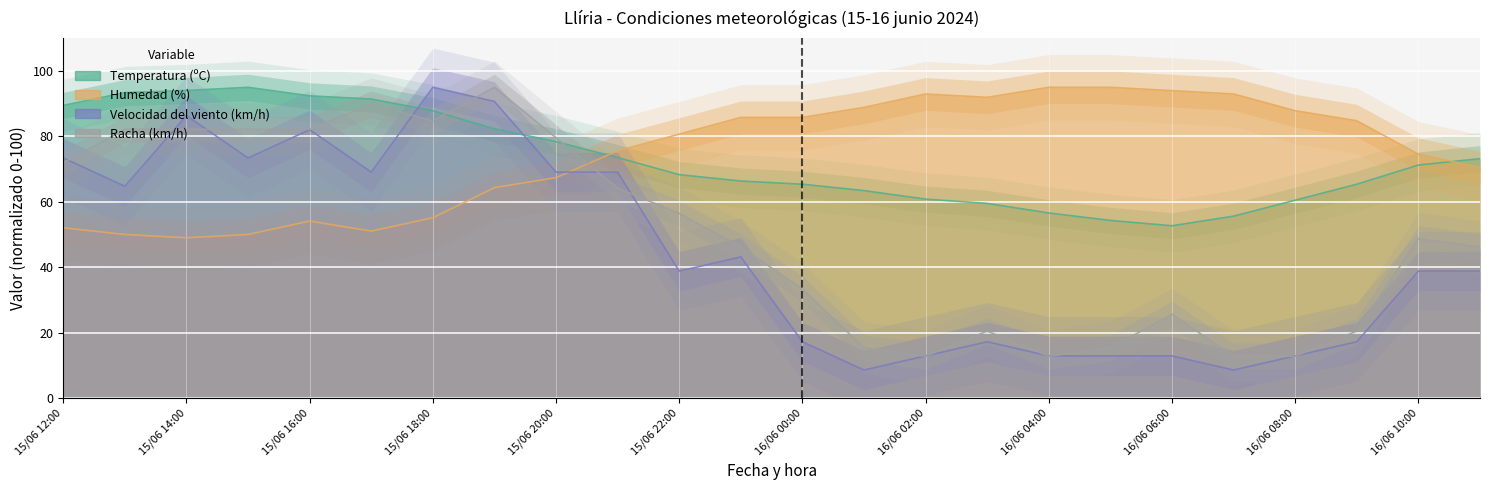

In Velocidad del viento (km/h), how many points are higher than both neighbors (excluding endpoints)?

5